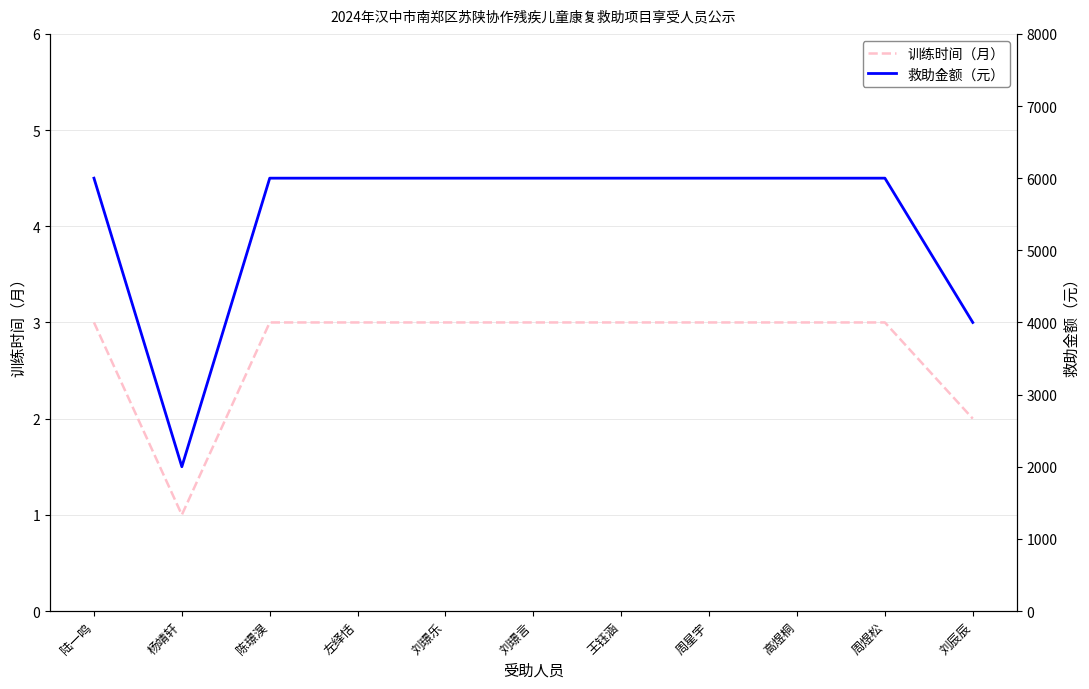

What is the value of the 训练时间（月） point at the 11th from the left?

2